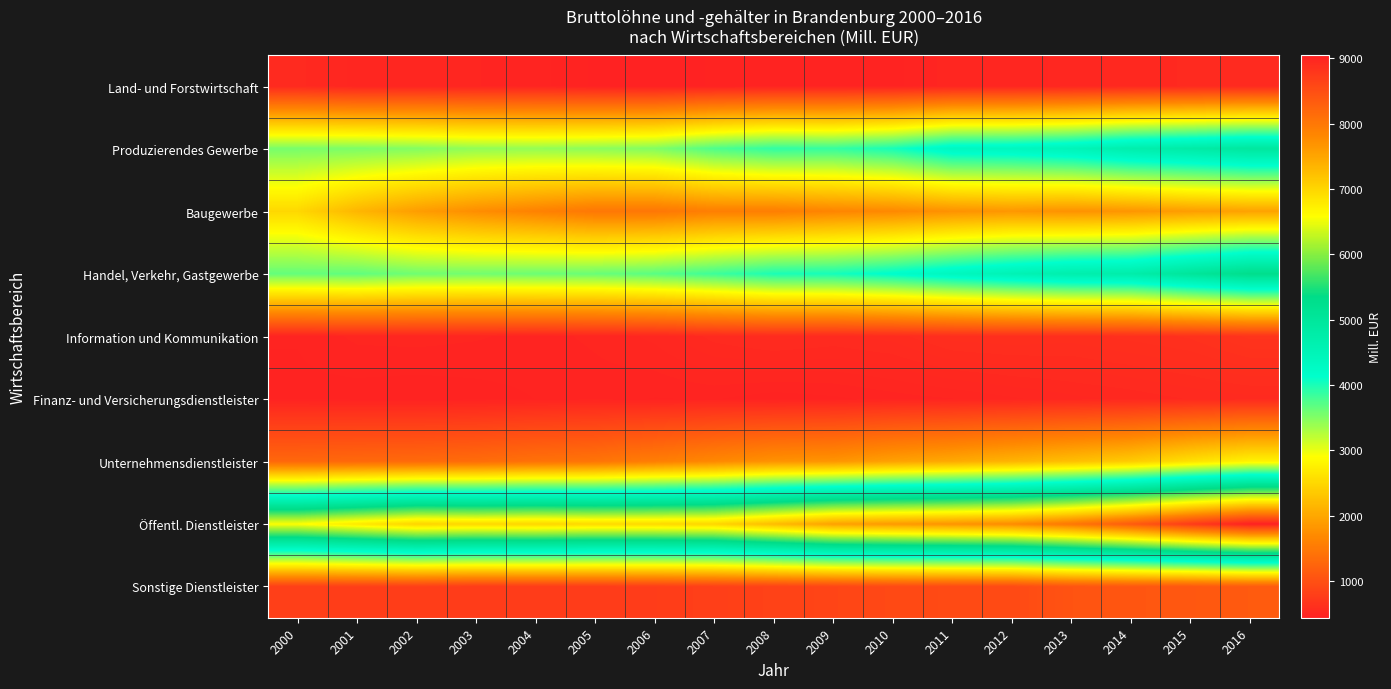

What is the total value across all series at 2005?

19159.5